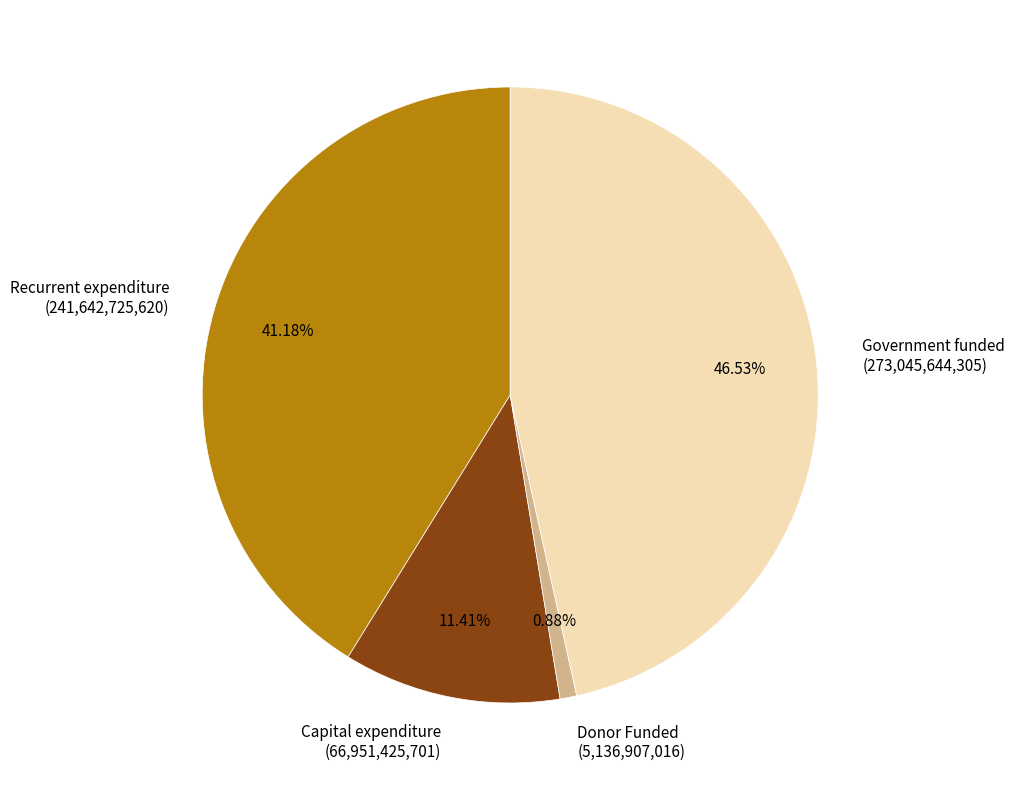

Does Government funded represent more than half of the total?

No